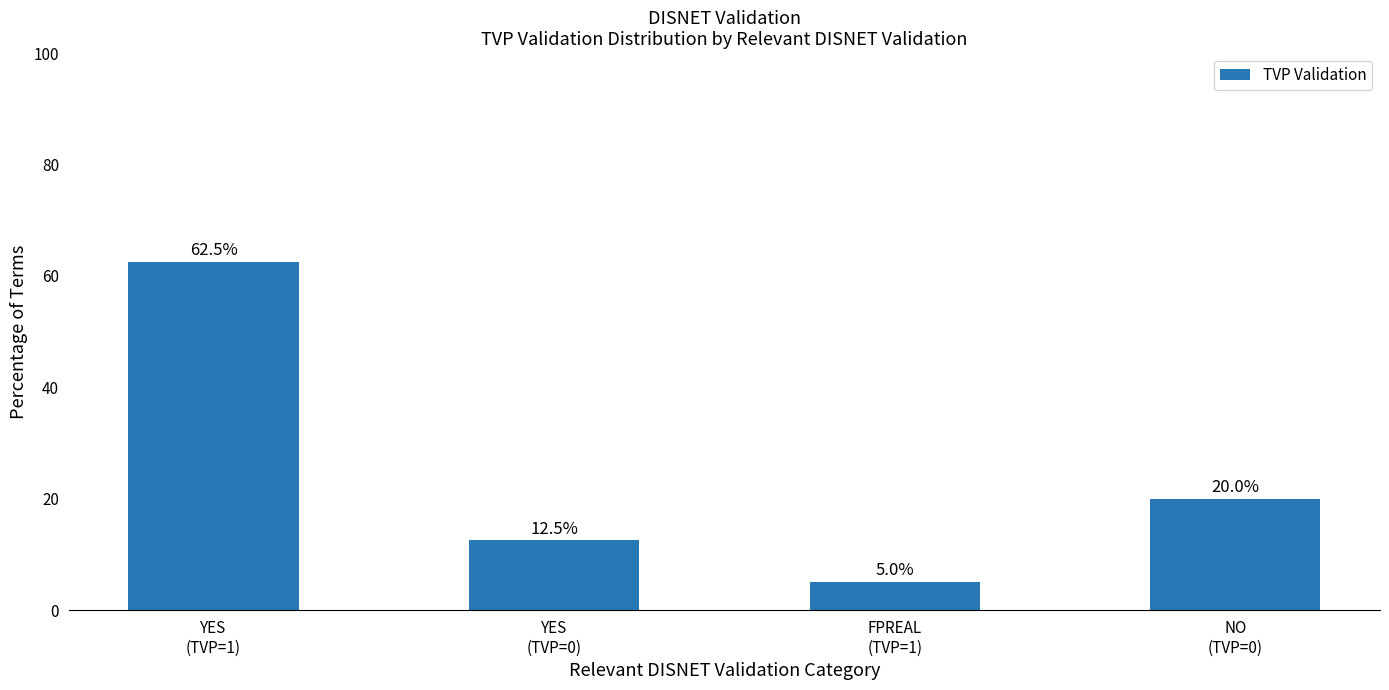

What is the approximate value at NO
(TVP=0)?

20.0